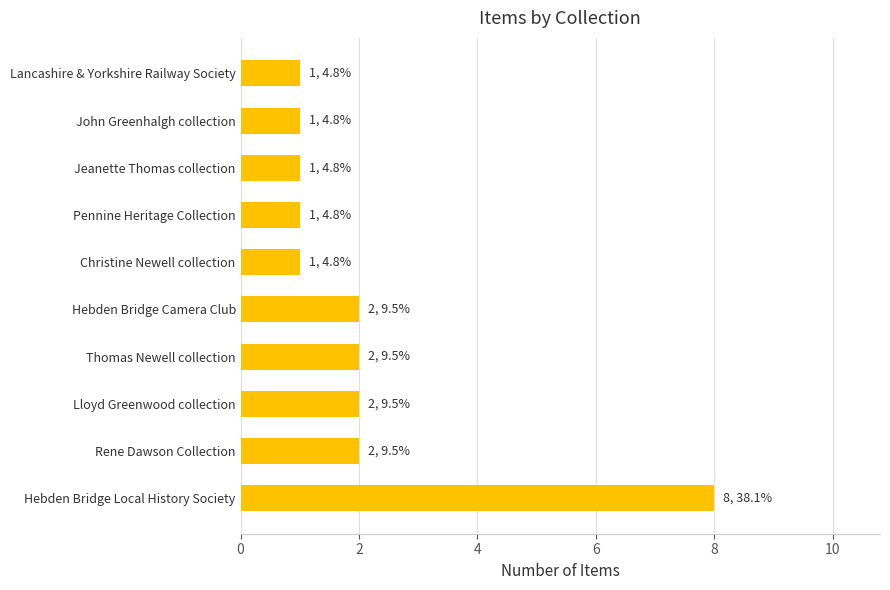

Reading bottom to top, list all the values displayed in this chart.

8	2	2	2	2	1	1	1	1	1